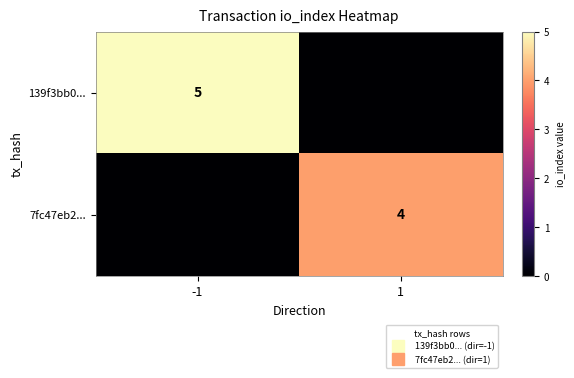

What is the difference between the highest and lowest values at -1?

5